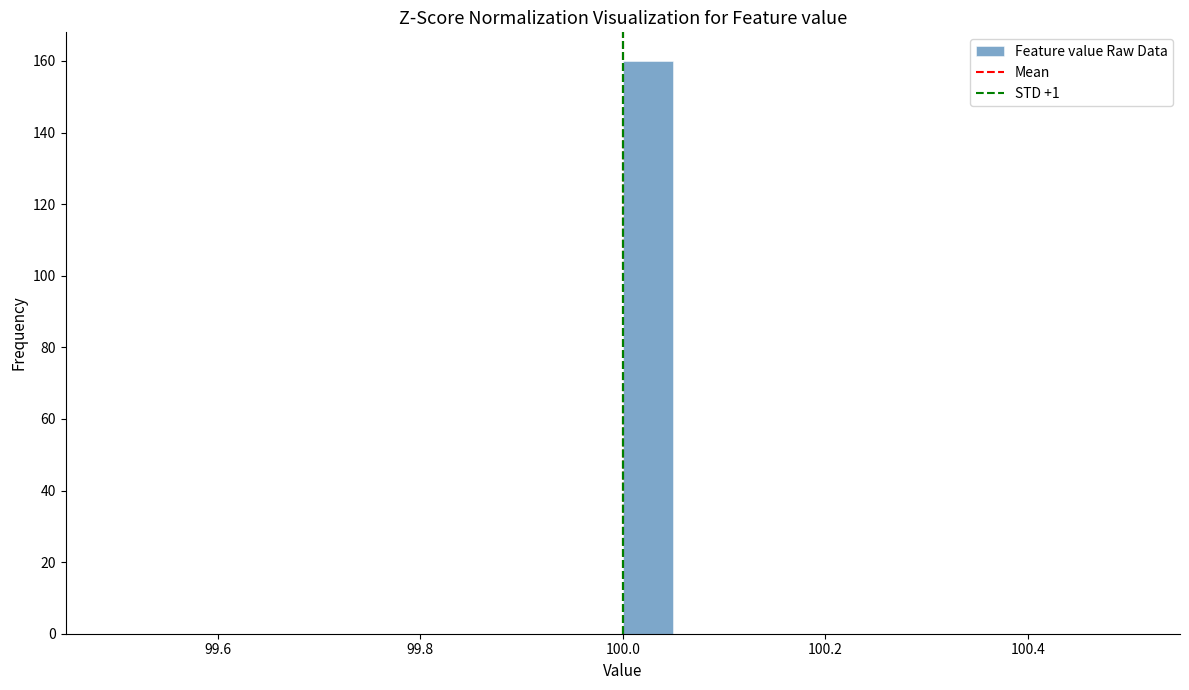

Around what value on the x-axis is the tallest bar? Give the approximate position of its centre, as read against the axis.

100.02